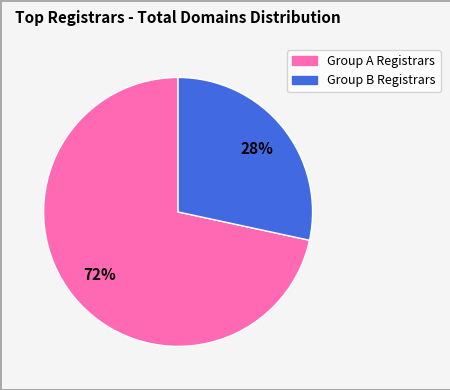

To the nearest percent, what is the average slice percentage?

50%